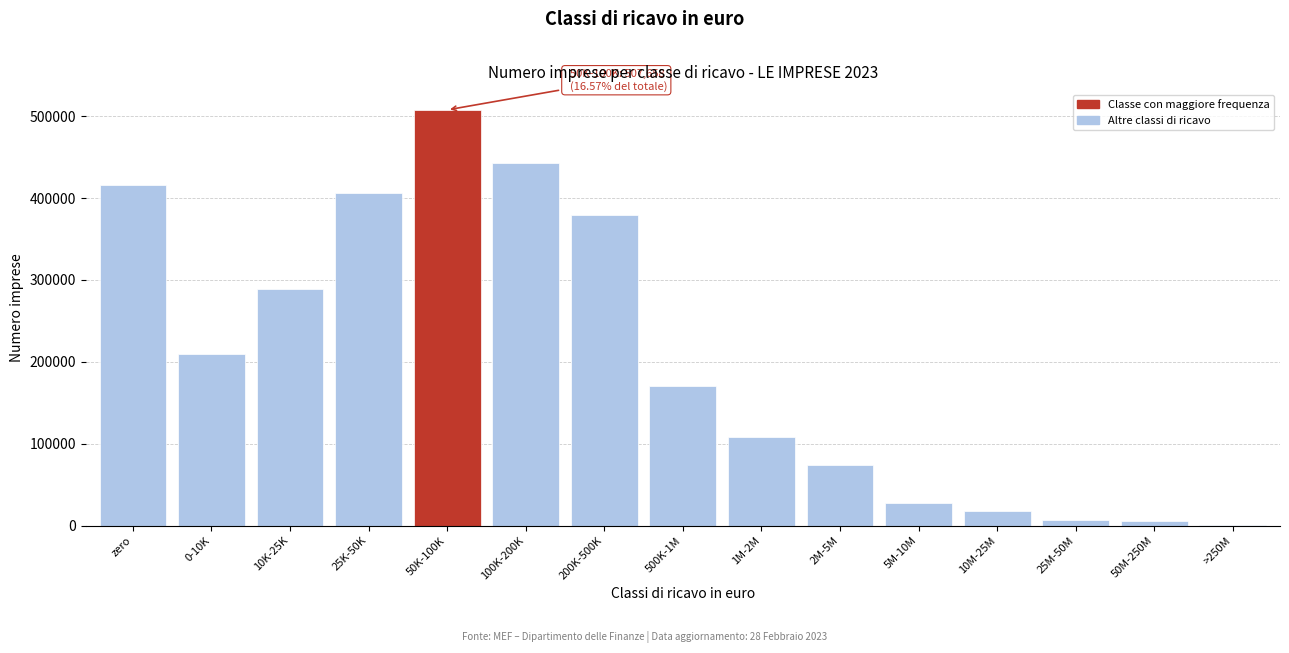

What is the greatest value displayed?

507658